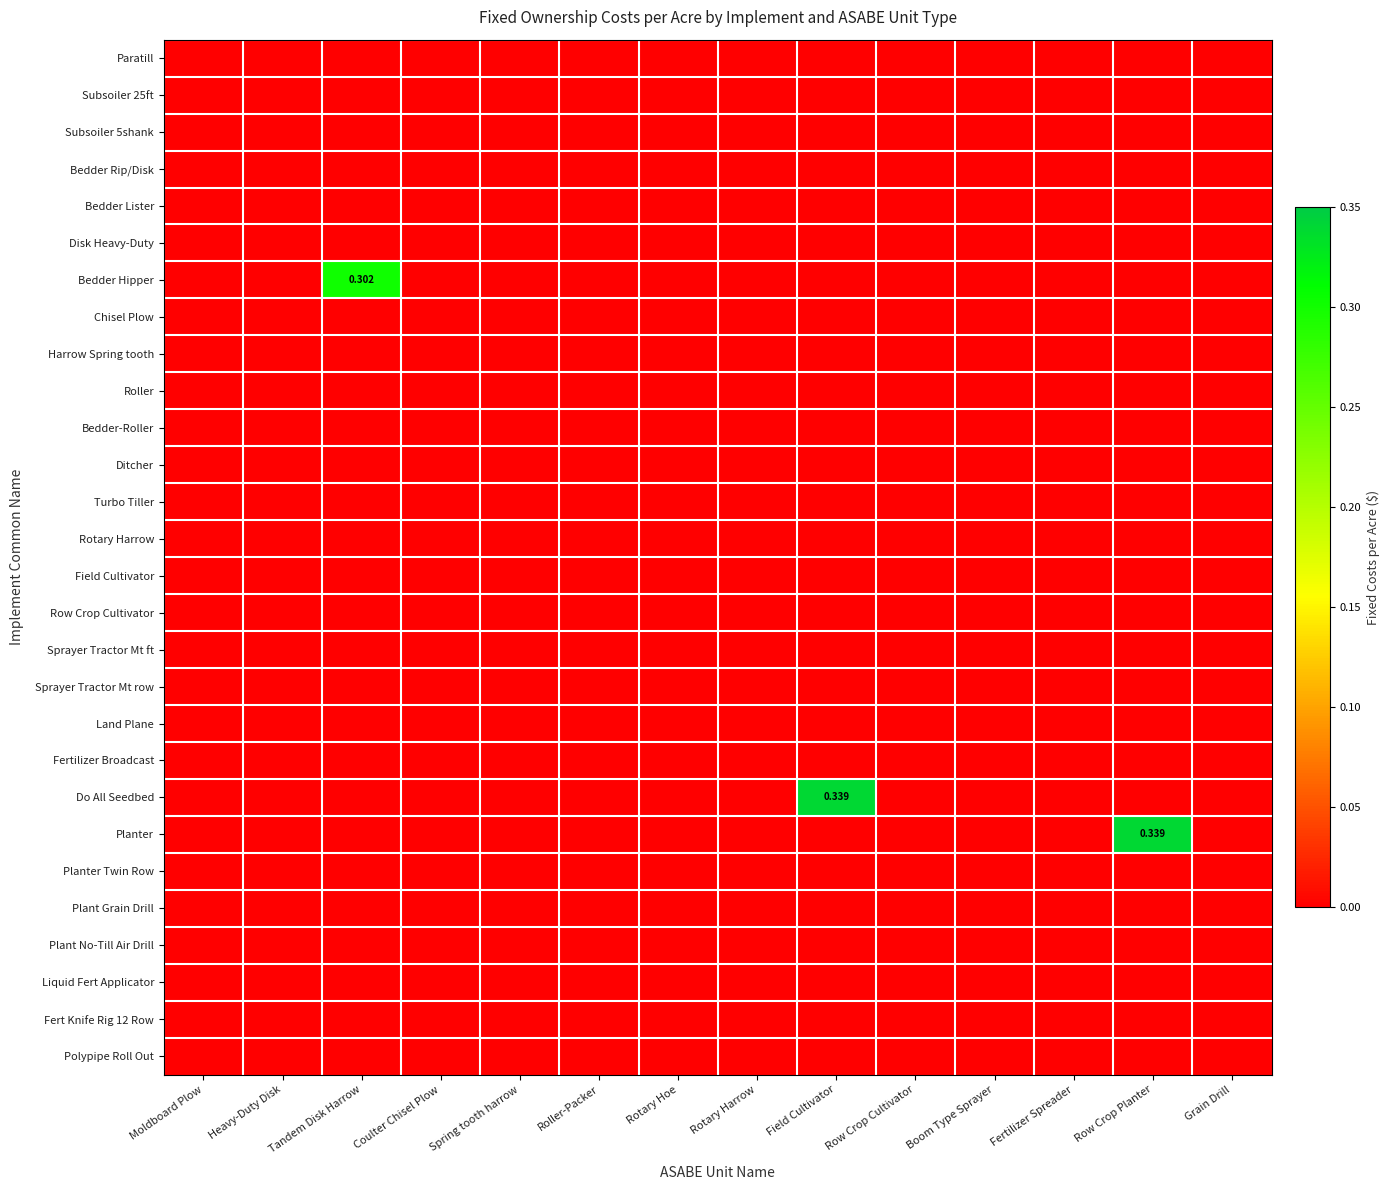

How many distinct data groups are displayed?

28